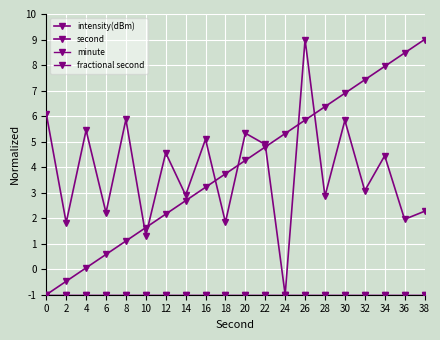

What is the difference between the maximum and minimum values in the intensity(dBm) series?

10.0